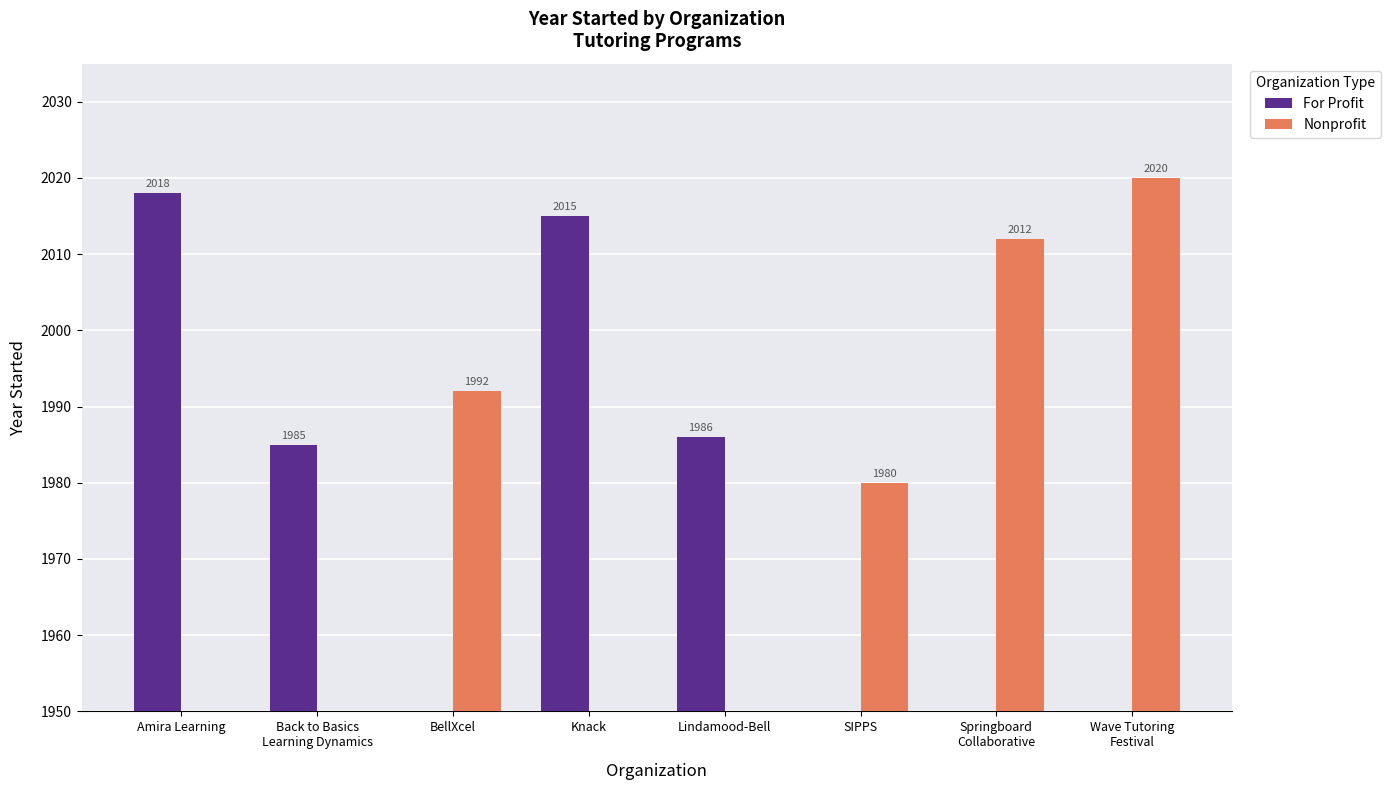

Rank the series at Amira Learning from lowest to highest value.

Nonprofit, For Profit